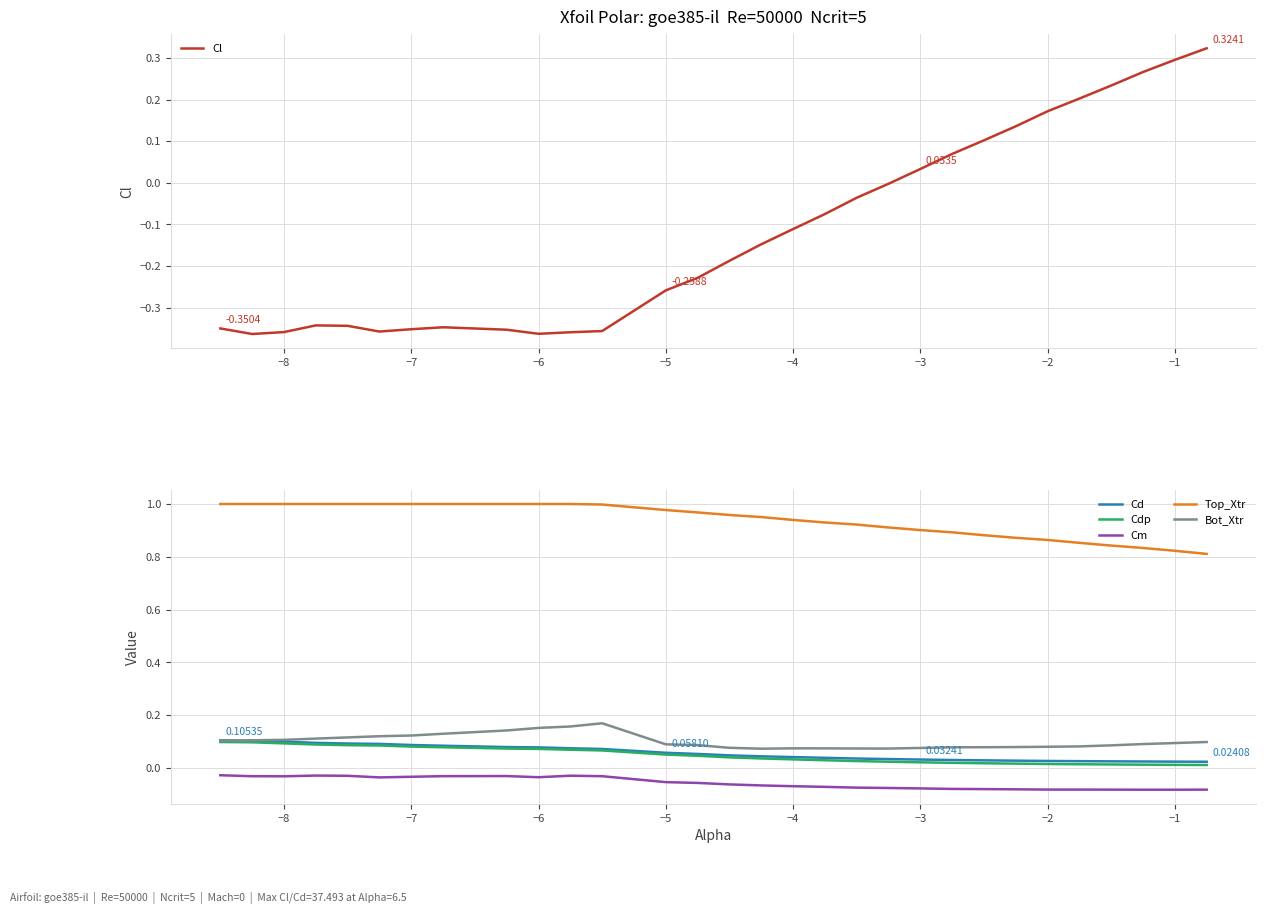

True or false: Cl has a value of -0.1 at −5.

False